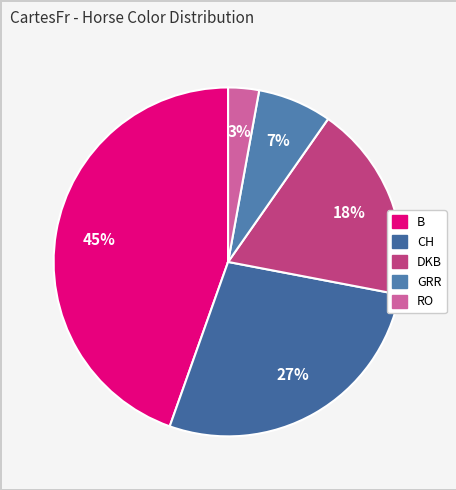

How many segments does this pie chart have?

5